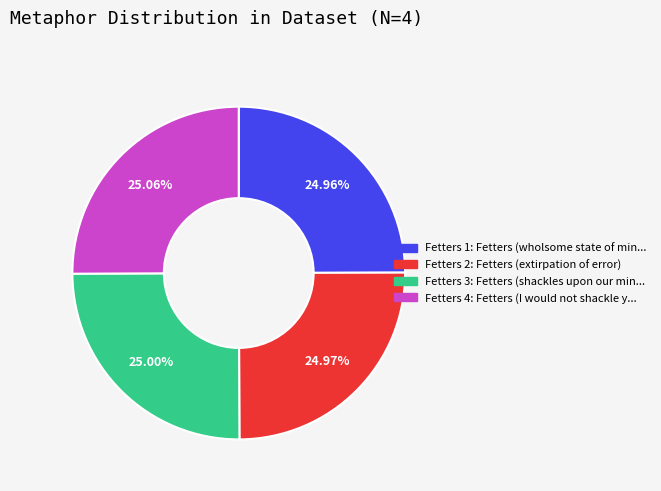

How many segments does this pie chart have?

4